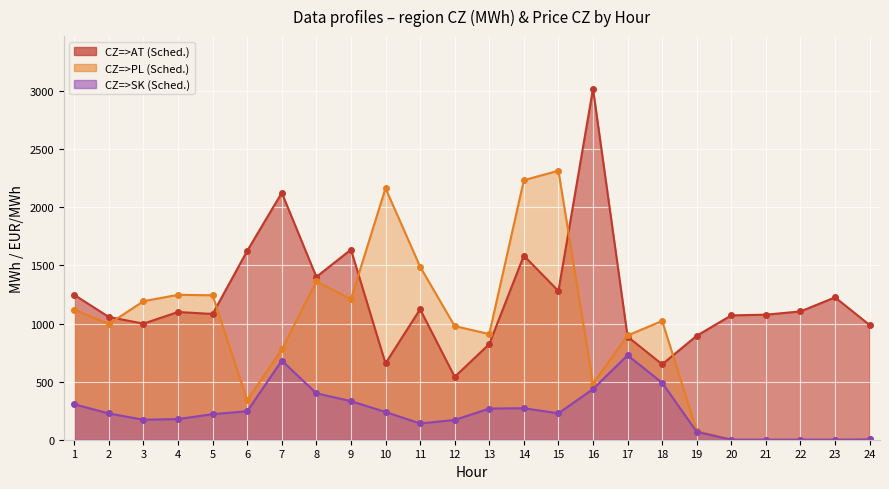

Which category has the lowest value in the CZ=>AT (Sched.) series?

12